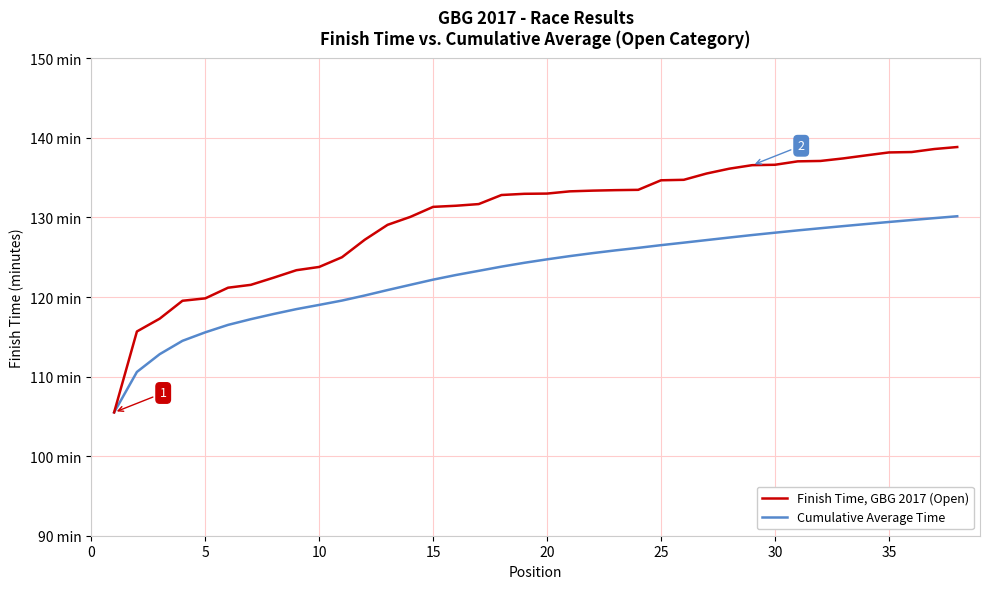

Does the chart display data point markers on the line(s)?

No